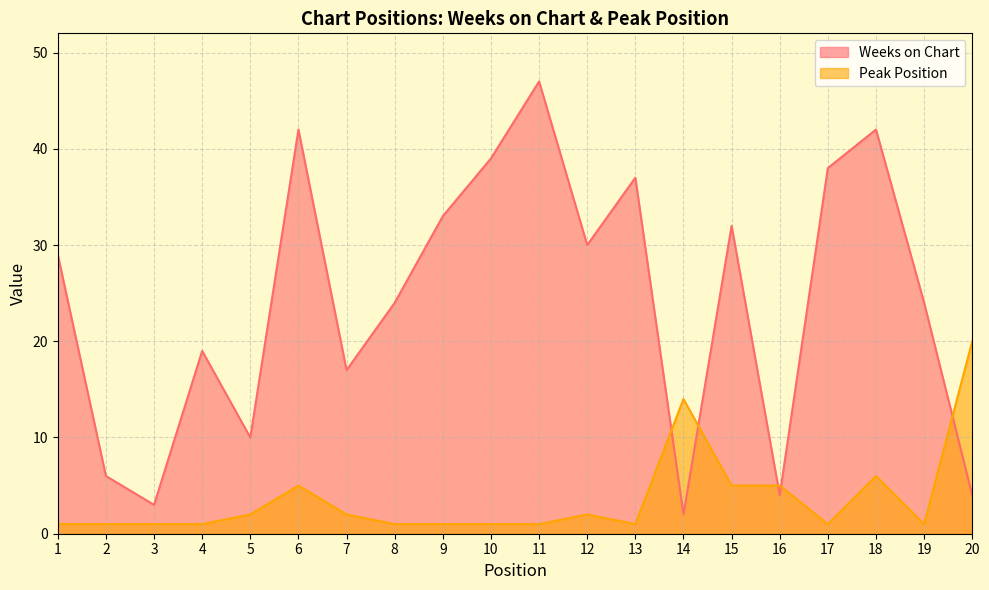

What is the smallest value displayed?

1